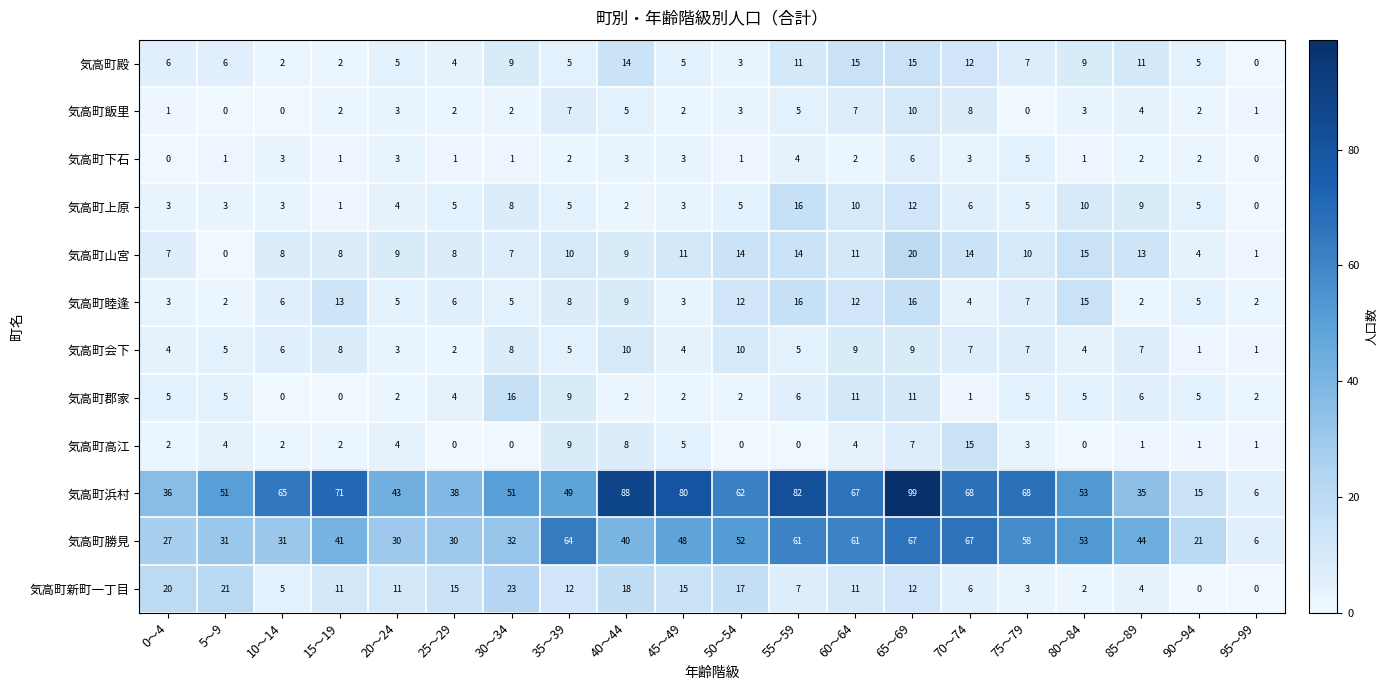

Which series has the largest total across all categories?

気高町浜村